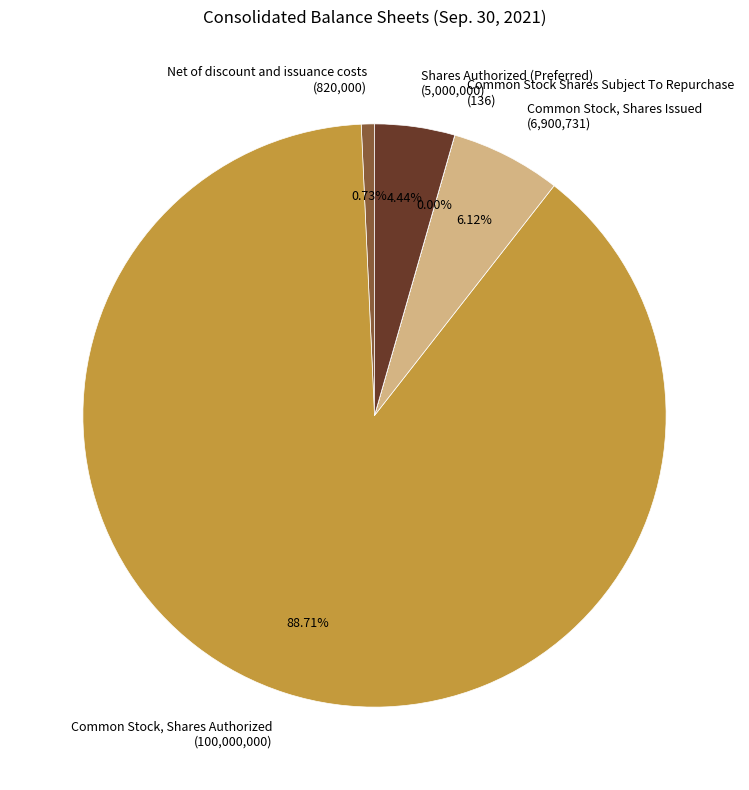

Between Shares Authorized (Preferred) (5,000,000) and Common Stock, Shares Issued (6,900,731), which is larger?

Common Stock, Shares Issued (6,900,731)